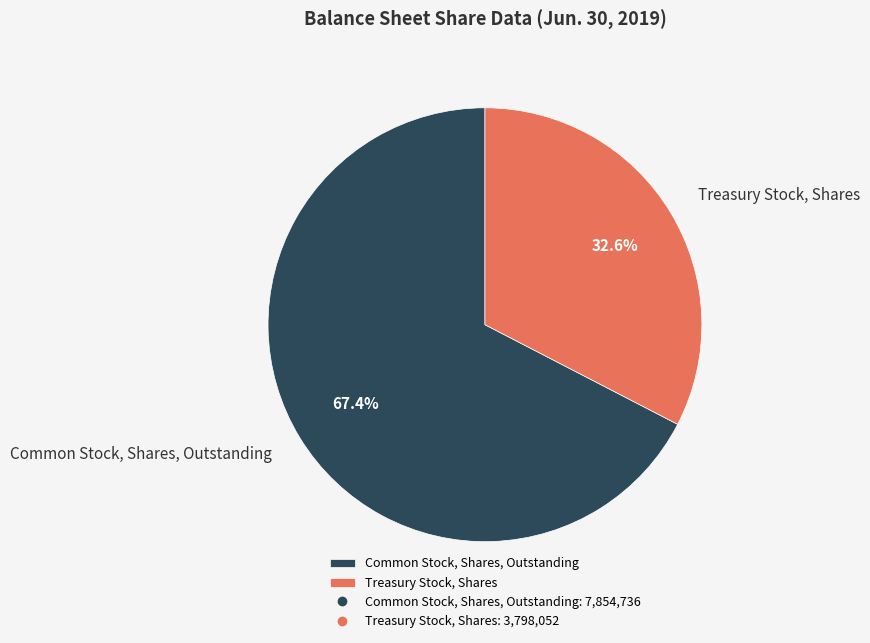

Is Common Stock, Shares, Outstanding the majority of the pie?

Yes